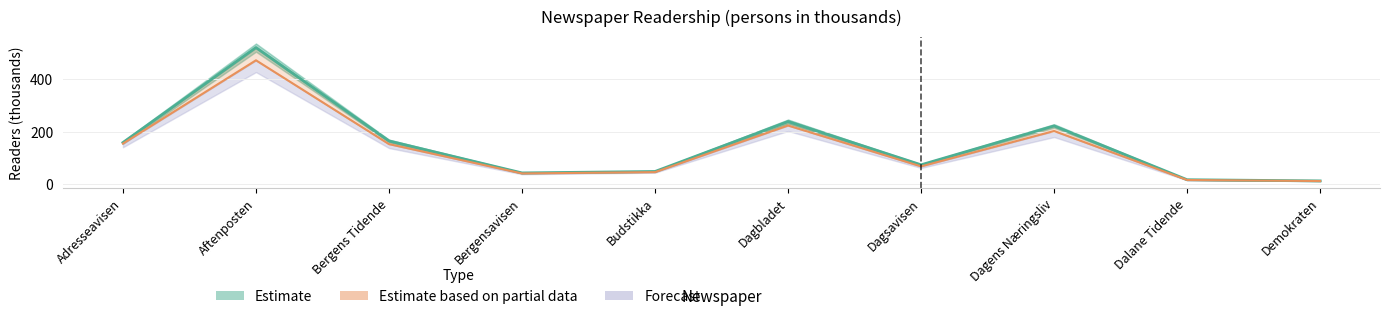

At which category is the sum across all series the highest?

Aftenposten